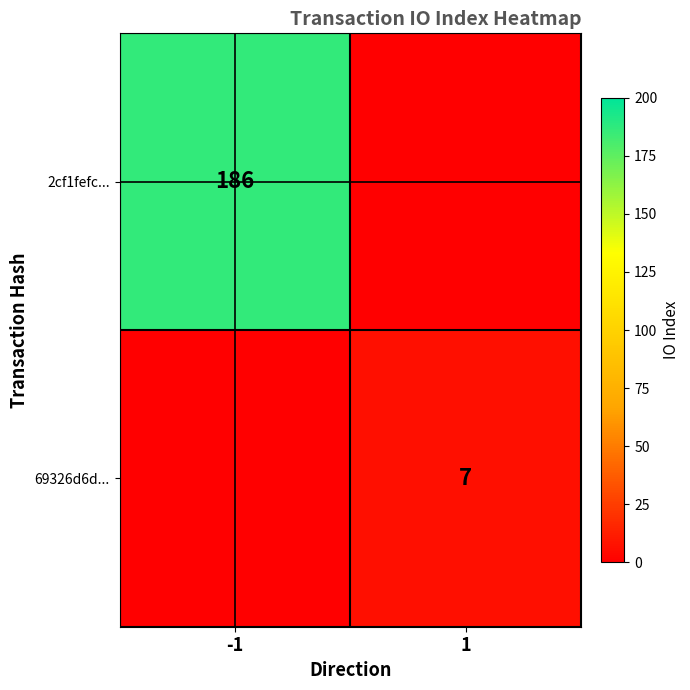

The 69326d6d... series shows 7 at 1. True or false?

True